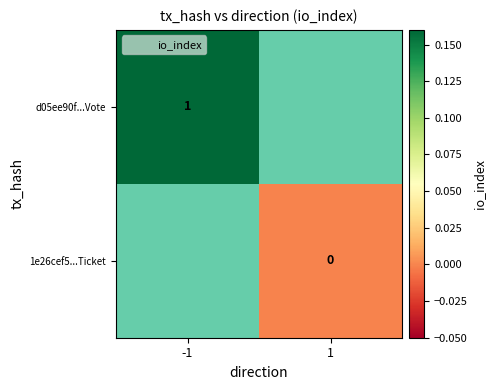

The value of d05ee90f...Vote at -1 is 1. True or false?

True